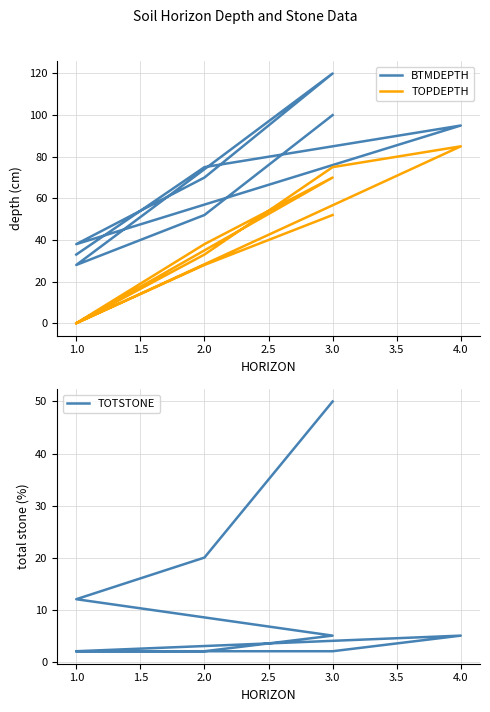

What is the difference between the second highest and second lowest values in the TOTSTONE series?

18